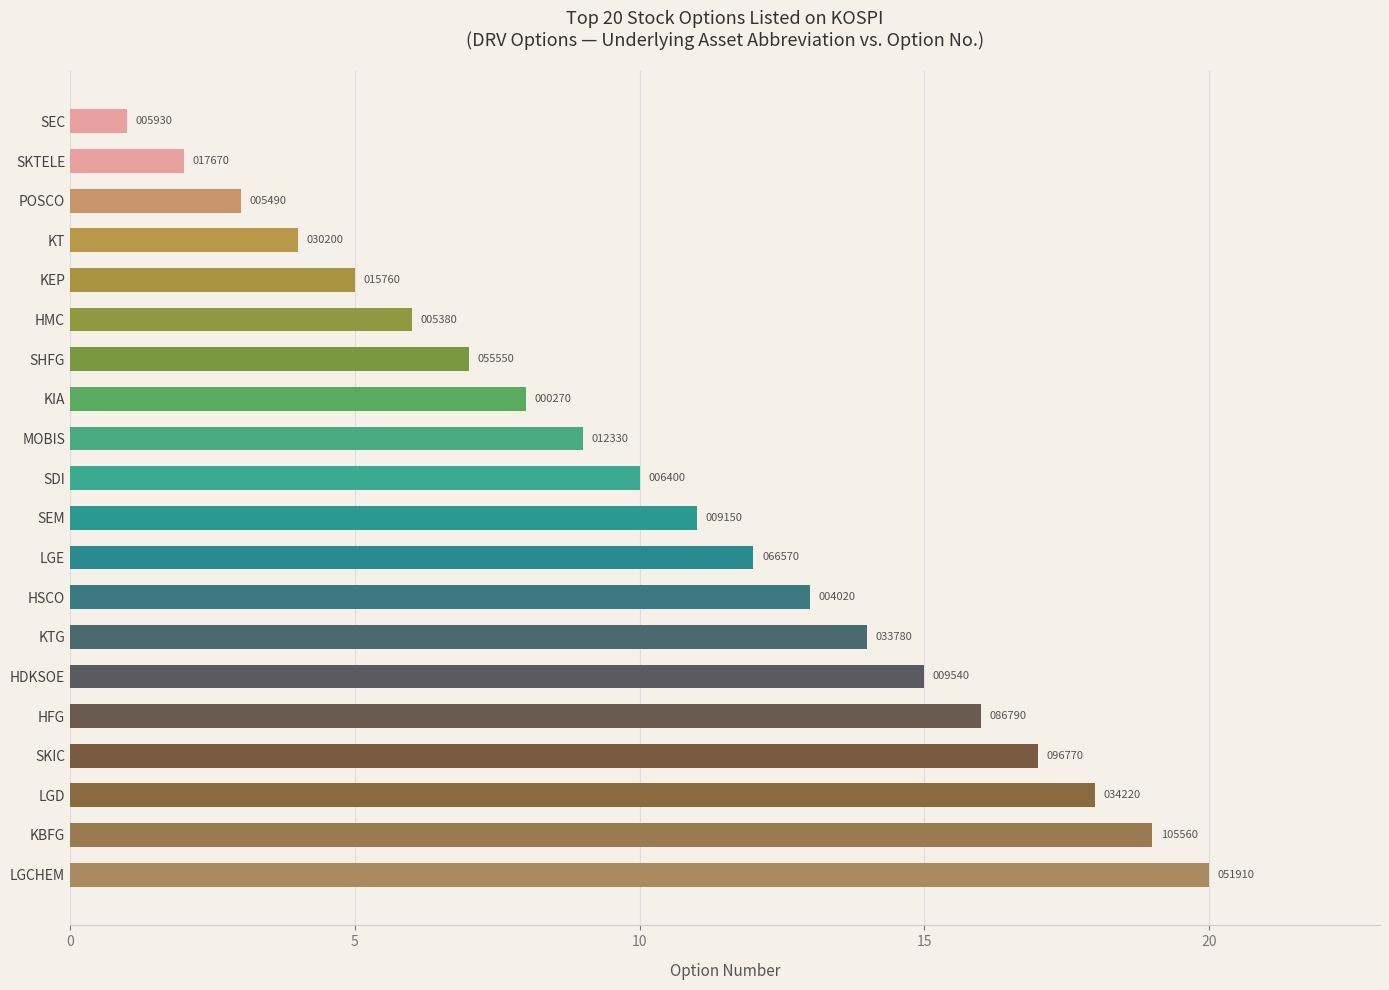

What is the difference between the maximum and minimum values?

19